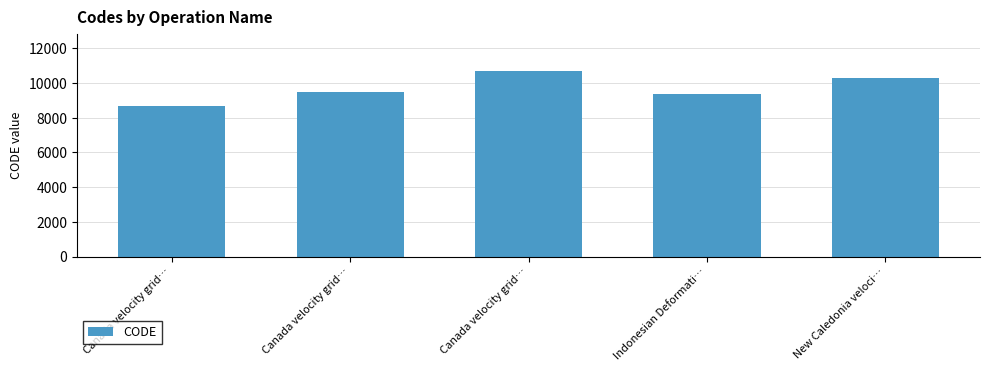

How many bars are there in total?

5